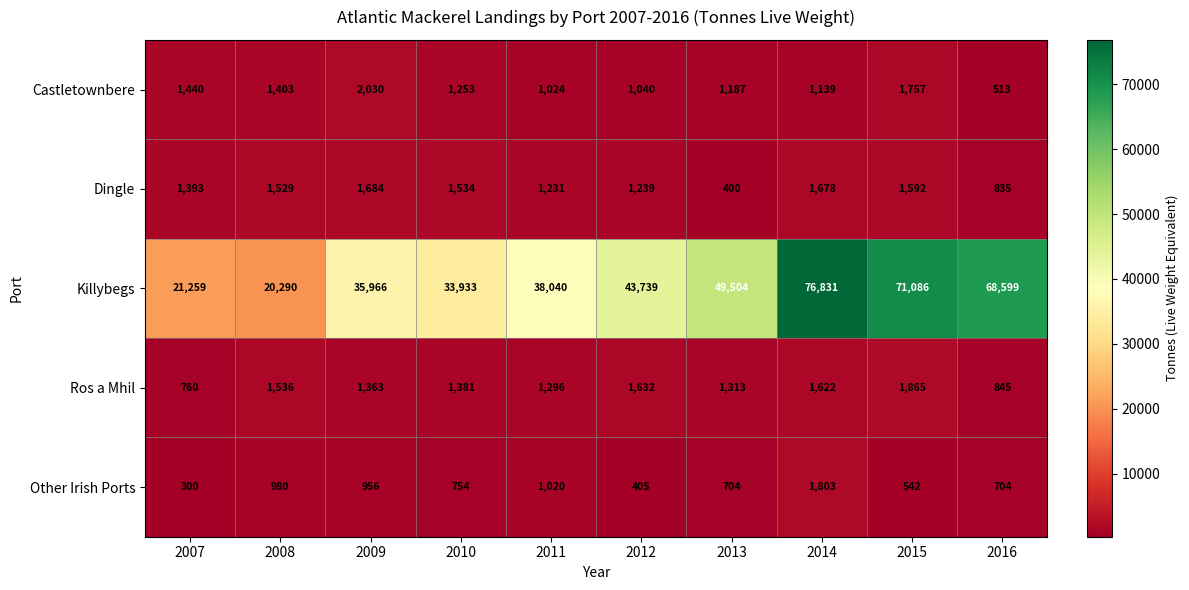

What is the difference between the maximum and minimum values in the Castletownbere series?

1517